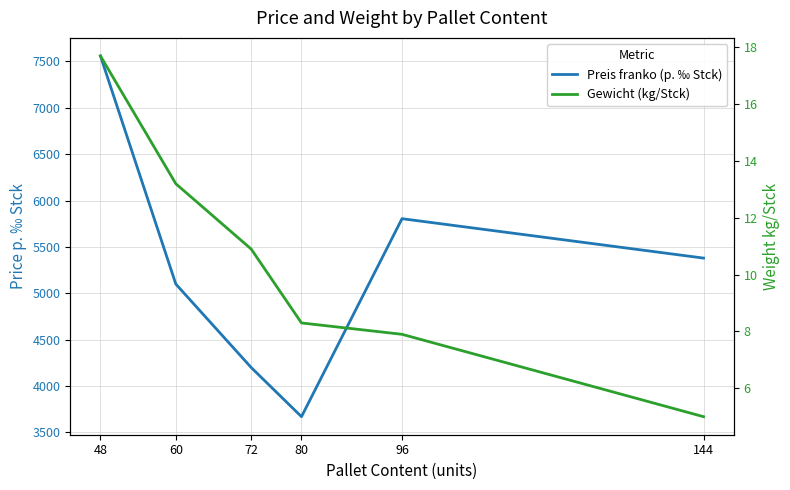

Between 48 and 80, which series saw the biggest shift?

Preis franko (p. ‰ Stck)